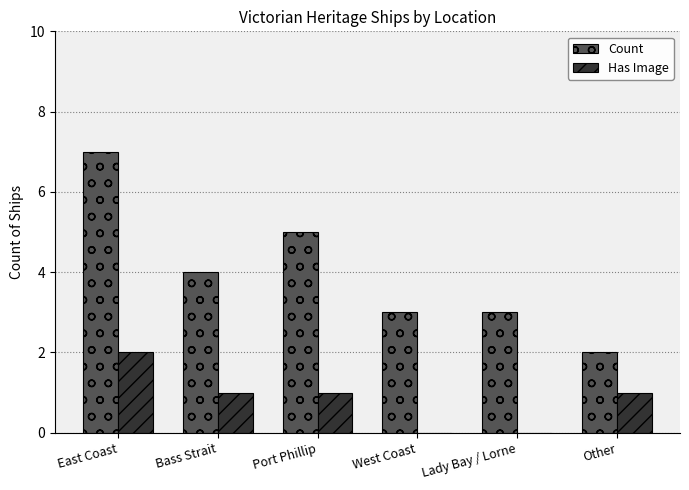

What is the sum of all Has Image values?

5